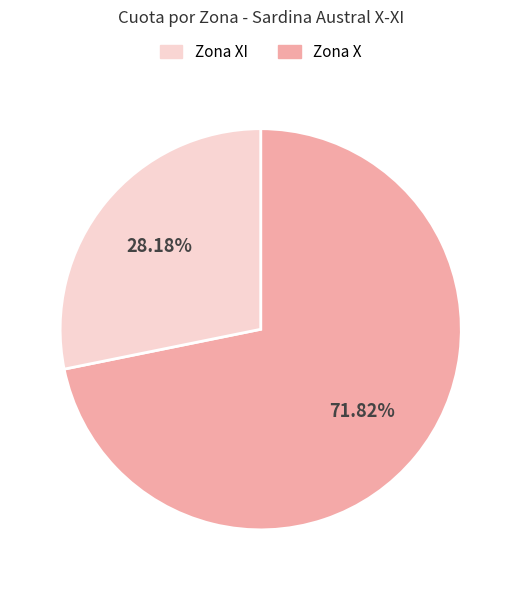

Which category has the biggest portion of the pie?

Zona X (ENERO-DICIEMBRE)